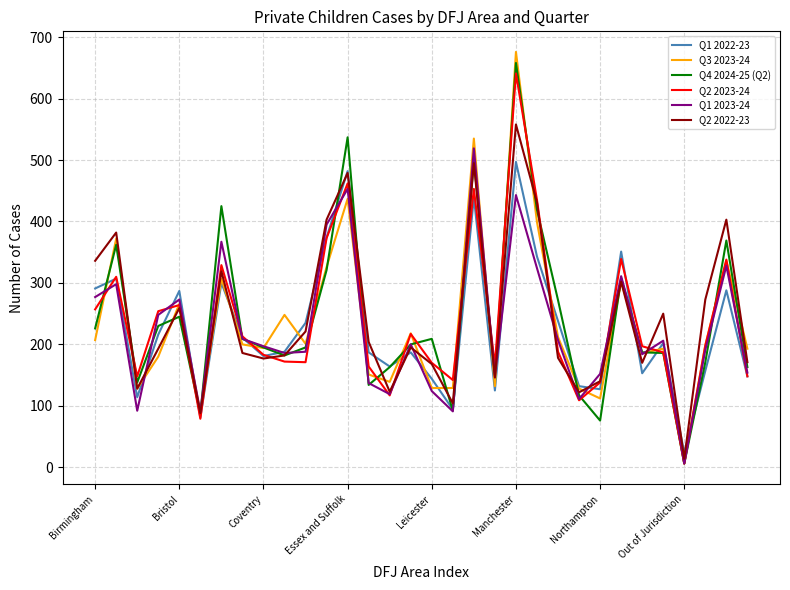

What is the difference between the second highest and minimum values in the Q4 2024-25 (Q2) series?

531